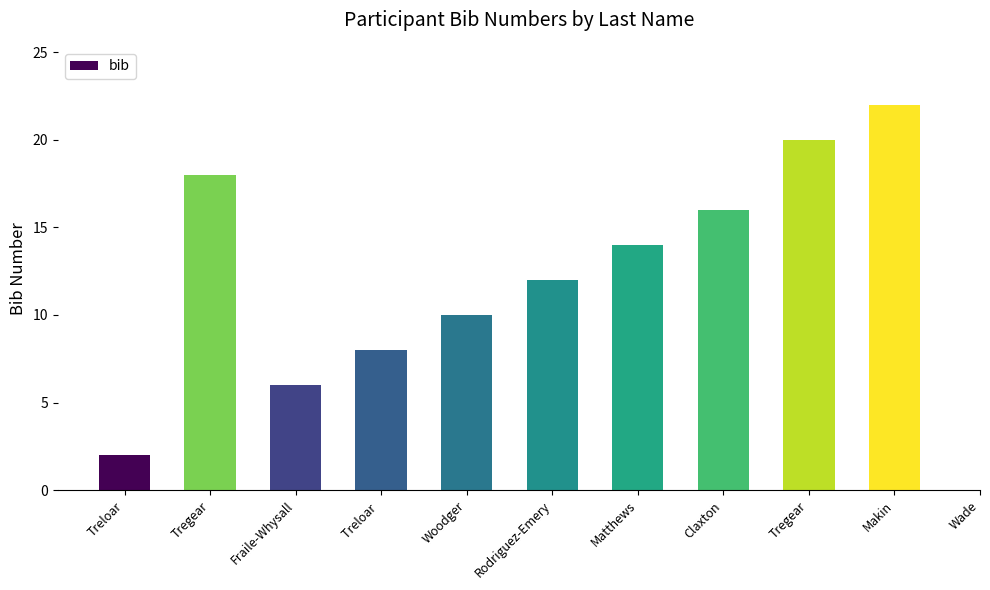

What is the label of the 10th bar from the right?

Tregear